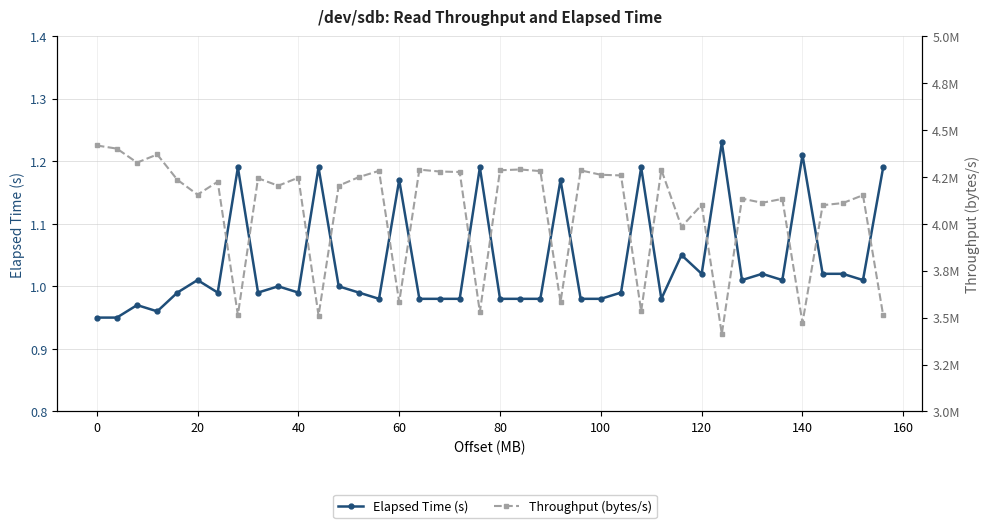

Which series has the largest total across all categories?

Throughput (bytes/s)